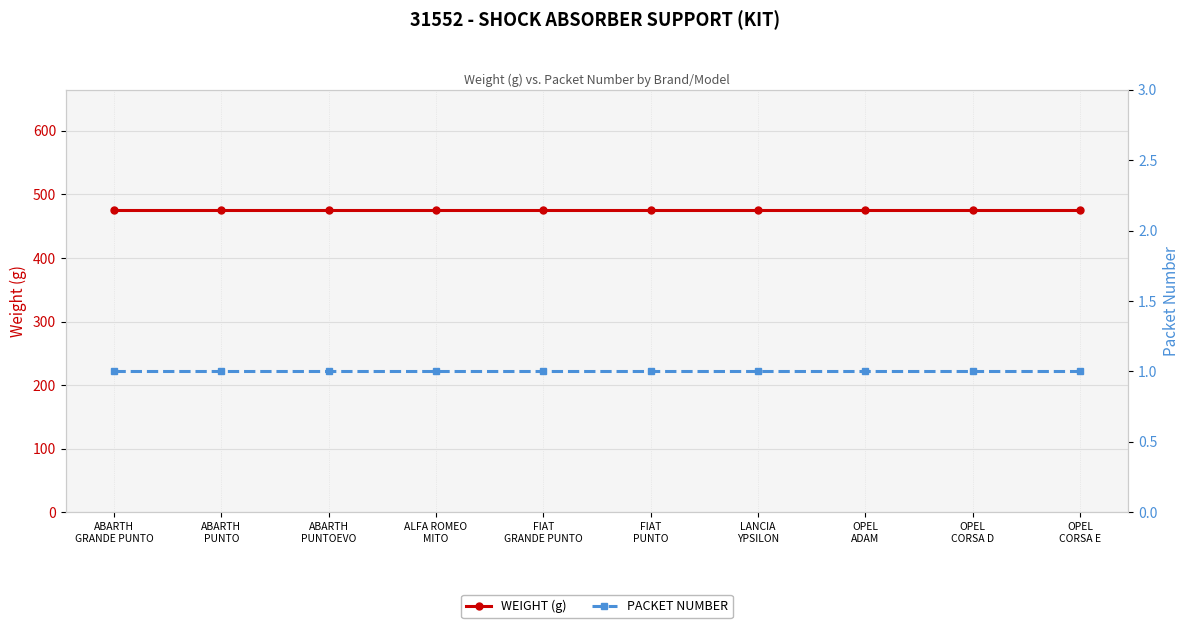

At which label is WEIGHT (g) closest to 475?

ABARTH
GRANDE PUNTO